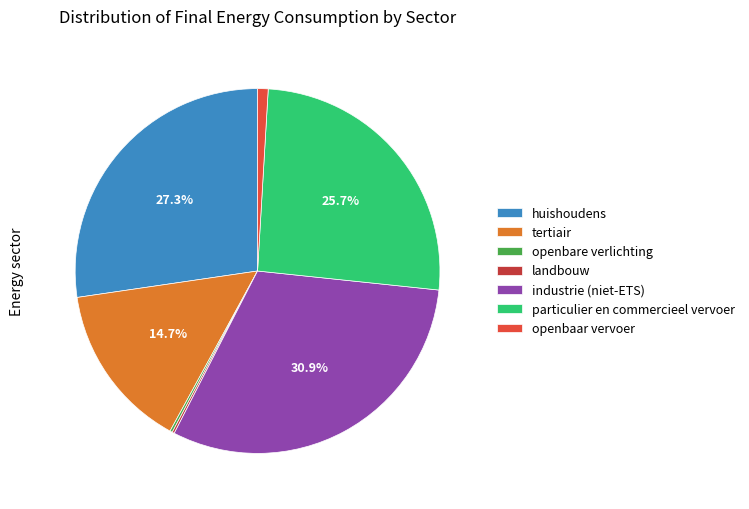

True or false: industrie (niet-ETS) accounts for 37% of the total.

False